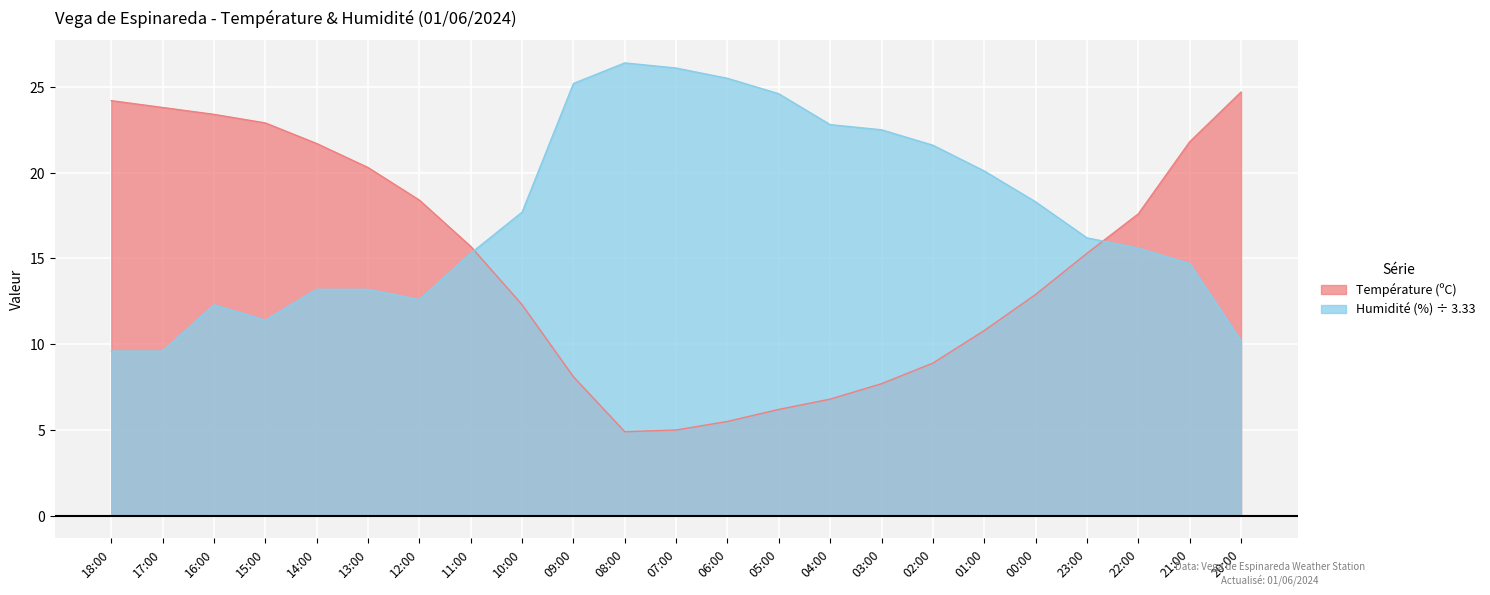

What are all the series names shown in the legend?

Température (ºC), Humidité (%) ÷ 3.33